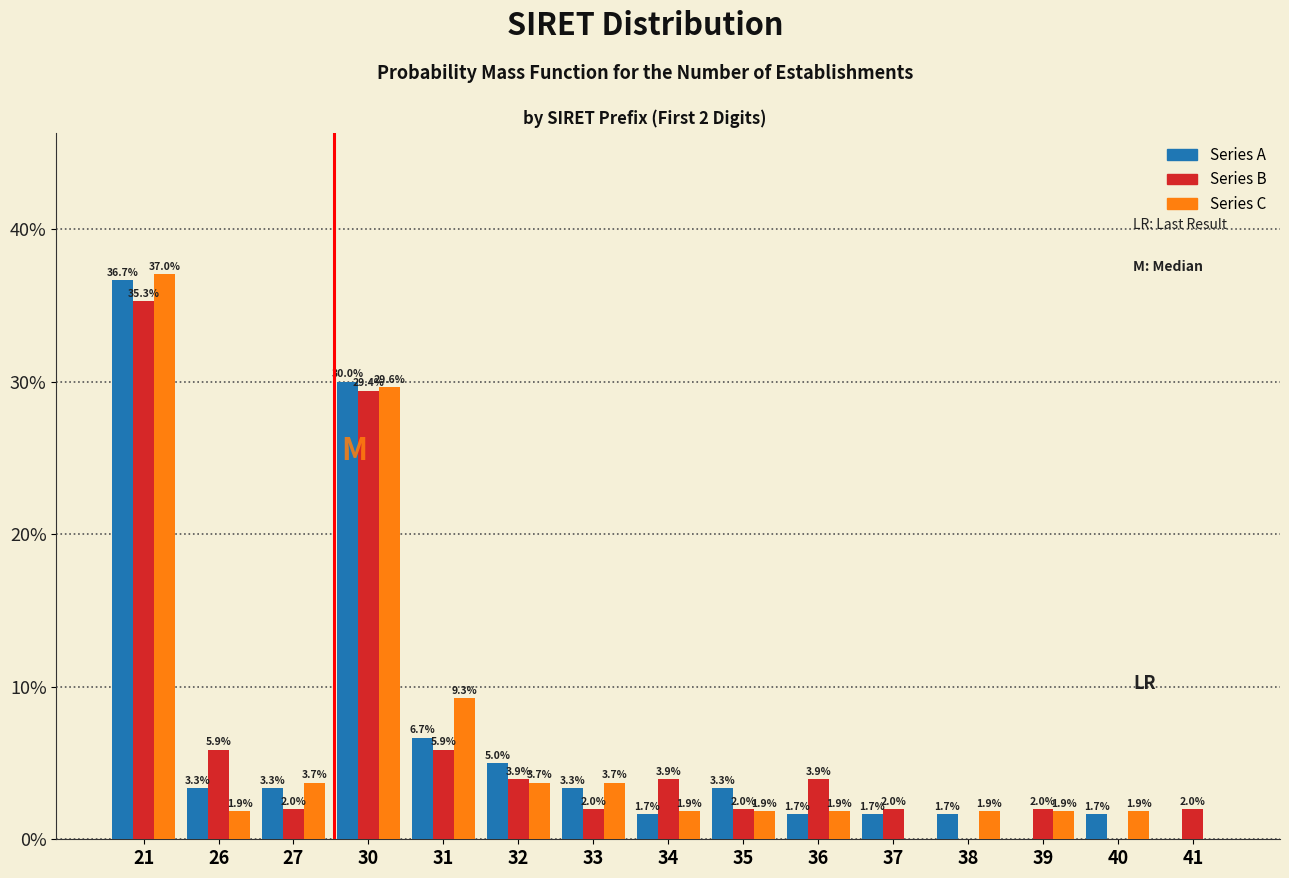

Reading left to right, list all the values displayed in this chart.

Series A: 21=36.7	26=3.3	27=3.3	30=30.0	31=6.7	32=5.0	33=3.3	34=1.7	35=3.3	36=1.7	37=1.7	38=1.7	39=0.0	40=1.7	41=0.0
Series B: 21=35.3	26=5.9	27=2.0	30=29.4	31=5.9	32=3.9	33=2.0	34=3.9	35=2.0	36=3.9	37=2.0	38=0.0	39=2.0	40=0.0	41=2.0
Series C: 21=37.0	26=1.9	27=3.7	30=29.6	31=9.3	32=3.7	33=3.7	34=1.9	35=1.9	36=1.9	37=0.0	38=1.9	39=1.9	40=1.9	41=0.0